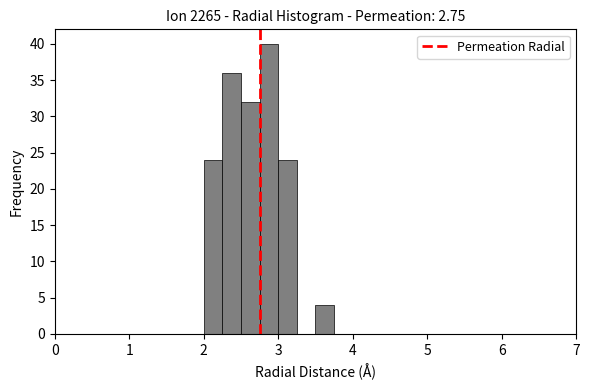

Read against the x-axis, roughly where is the centre of the tallest bar?

2.9